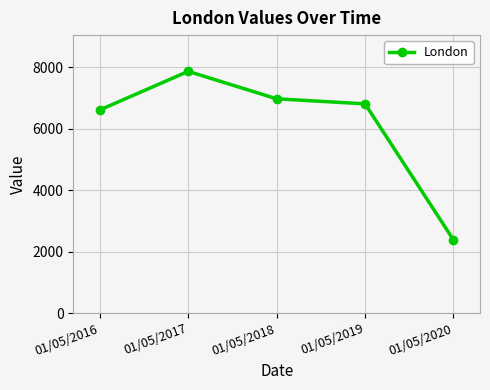

What is the difference between the maximum and minimum values?

5492